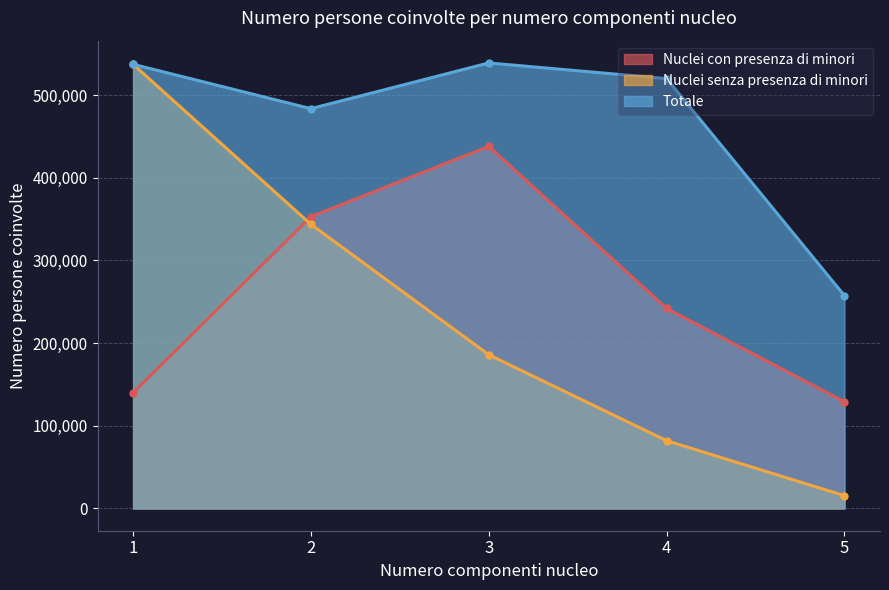

Reading left to right, what are all the values shown in this chart?

Nuclei con presenza di minori: 1=139958	2=352998	3=437988	4=242030	5=129044
Nuclei senza presenza di minori: 1=537238	2=343650	3=185898	4=81964	5=15440
Totale: 1=537238	2=483608	3=538896	4=519952	5=257470